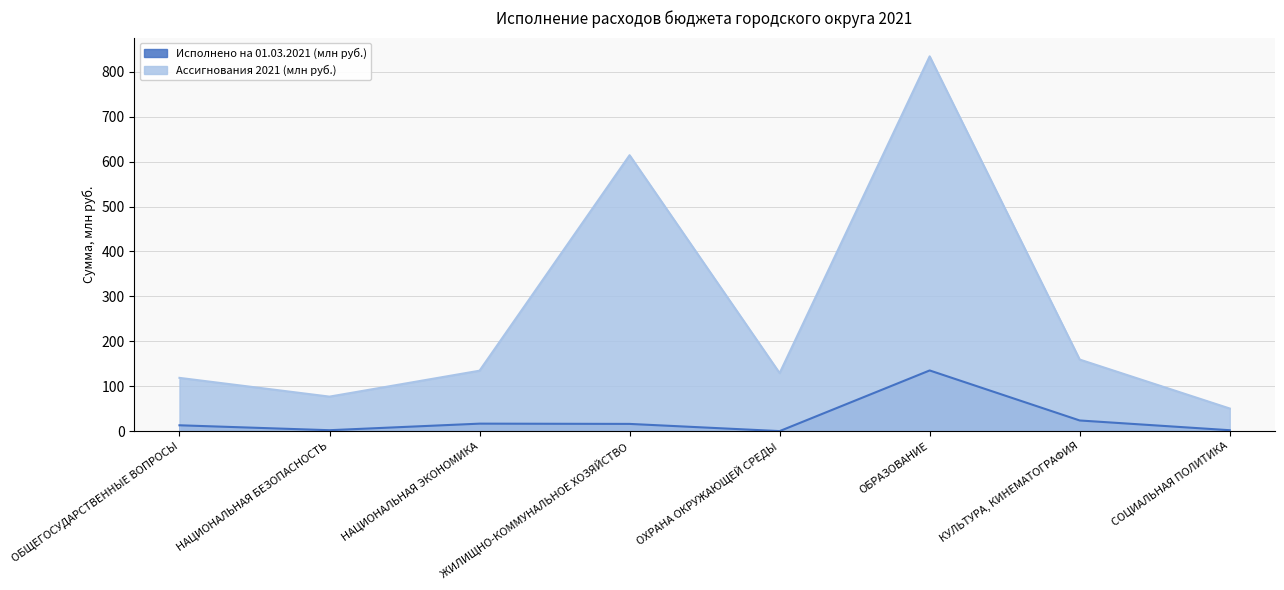

Reading right to left, transcribe all the data shown in this chart.

Исполнено на 01.03.2021 (млн руб.): СОЦИАЛЬНАЯ ПОЛИТИКА=2.2	КУЛЬТУРА, КИНЕМАТОГРАФИЯ=23.9	ОБРАЗОВАНИЕ=135.2	ОХРАНА ОКРУЖАЮЩЕЙ СРЕДЫ=0.2	ЖИЛИЩНО-КОММУНАЛЬНОЕ ХОЗЯЙСТВО=16.2	НАЦИОНАЛЬНАЯ ЭКОНОМИКА=16.8	НАЦИОНАЛЬНАЯ БЕЗОПАСНОСТЬ=2.2	ОБЩЕГОСУДАРСТВЕННЫЕ ВОПРОСЫ=13.2
Ассигнования 2021 (млн руб.): СОЦИАЛЬНАЯ ПОЛИТИКА=50.5	КУЛЬТУРА, КИНЕМАТОГРАФИЯ=159.4	ОБРАЗОВАНИЕ=834.3	ОХРАНА ОКРУЖАЮЩЕЙ СРЕДЫ=129.3	ЖИЛИЩНО-КОММУНАЛЬНОЕ ХОЗЯЙСТВО=614.3	НАЦИОНАЛЬНАЯ ЭКОНОМИКА=134.7	НАЦИОНАЛЬНАЯ БЕЗОПАСНОСТЬ=77.0	ОБЩЕГОСУДАРСТВЕННЫЕ ВОПРОСЫ=118.7